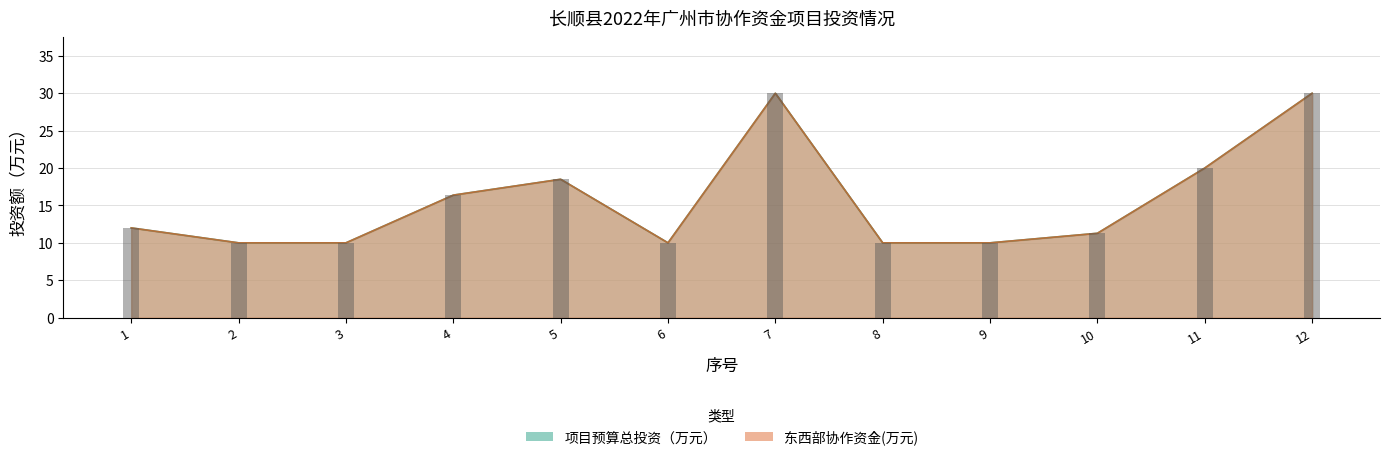

What is the value of the 项目预算总投资（万元） bar at the 3rd from the left?

10.0